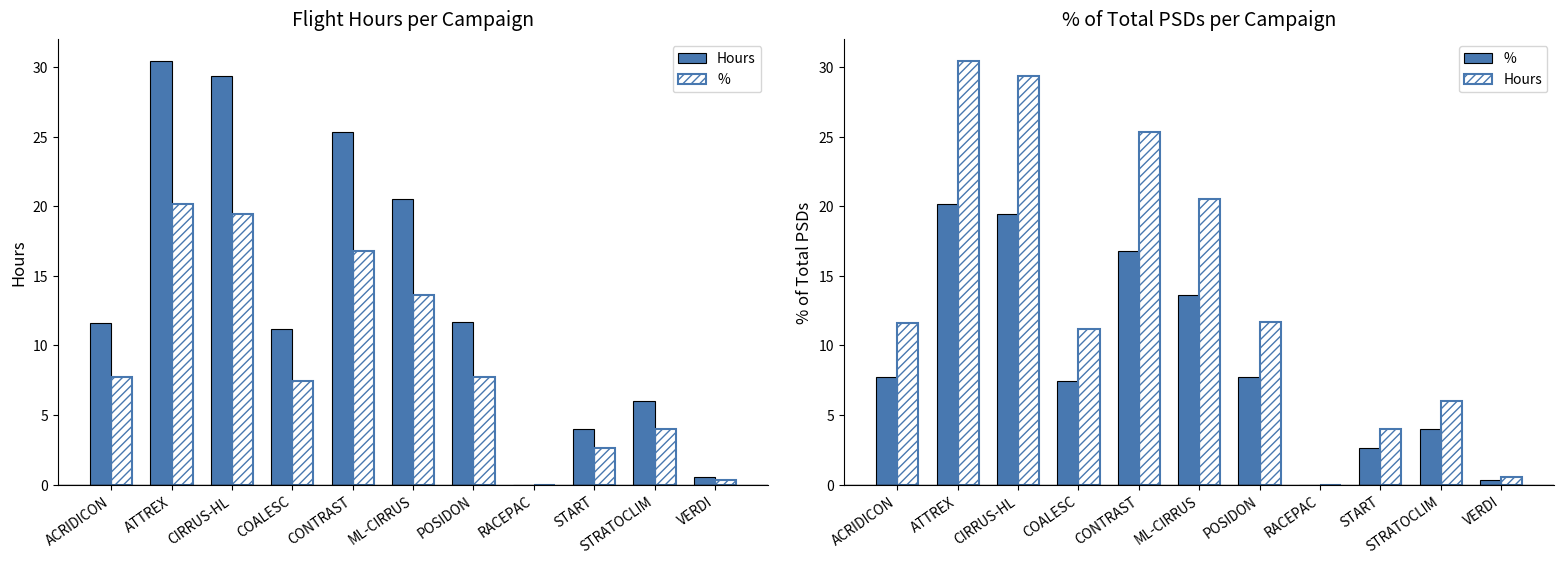

What is the highest value of the Hours series?

30.4